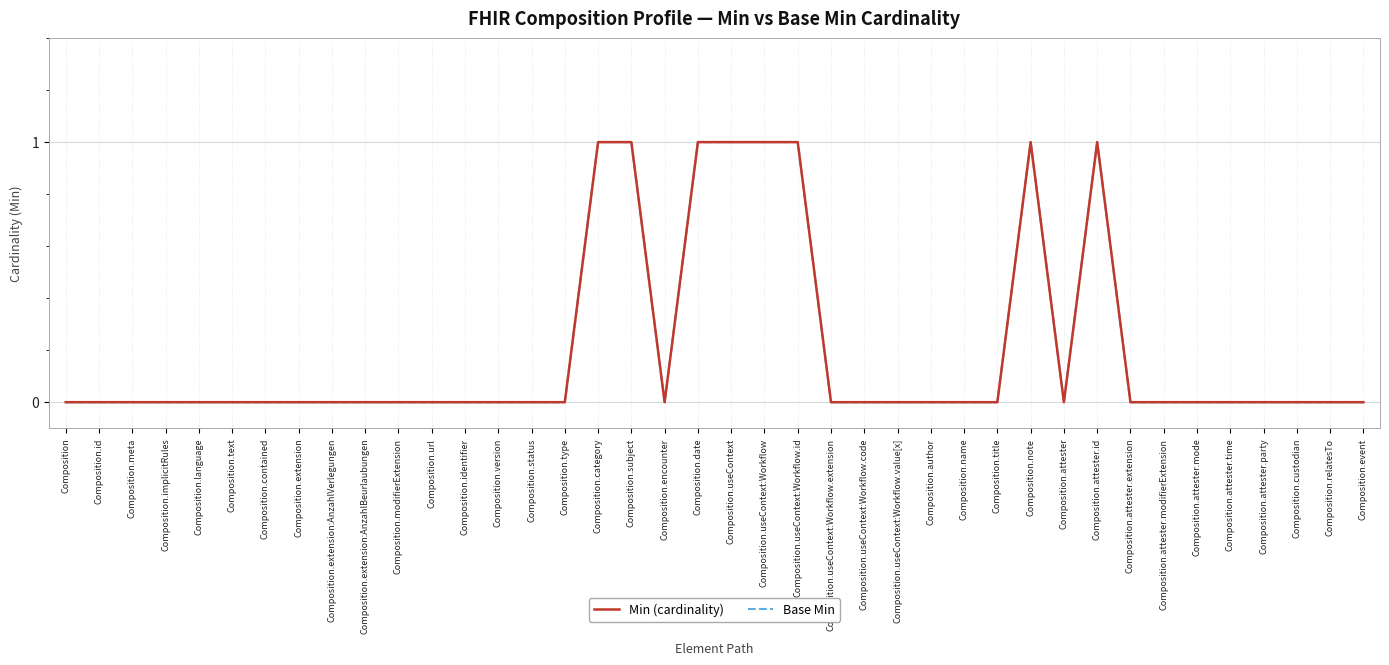

True or false: Min (cardinality) and Base Min intersect in this chart.

False